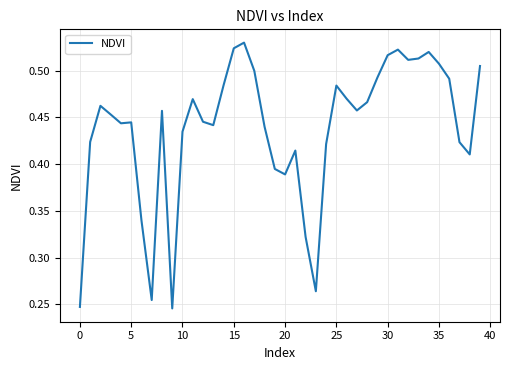

Is it true that the value at 0 is 0.4?

False